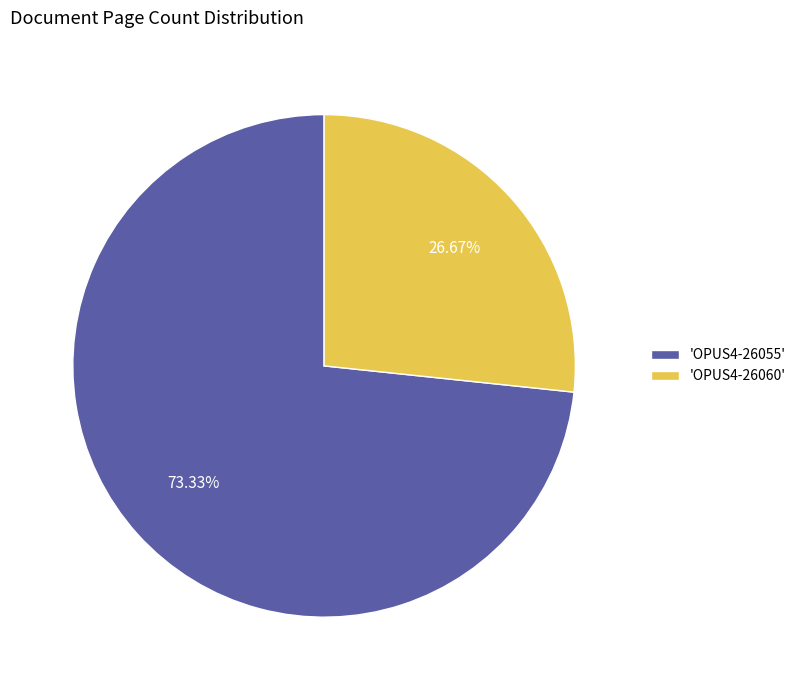

Which slice is the largest?

'OPUS4-26055'